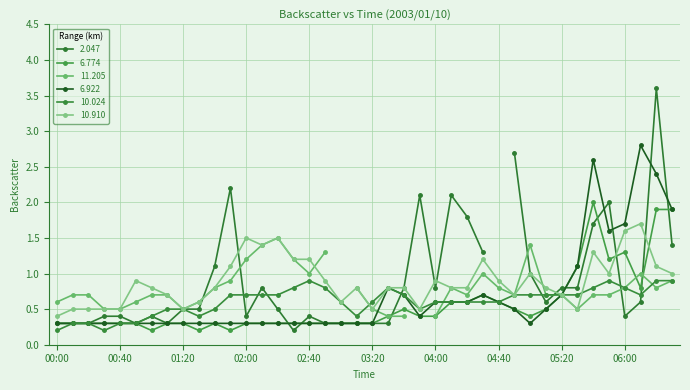

Is the value of 10.910 at 04:00 greater than the value of 6.774 at 04:50?

Yes